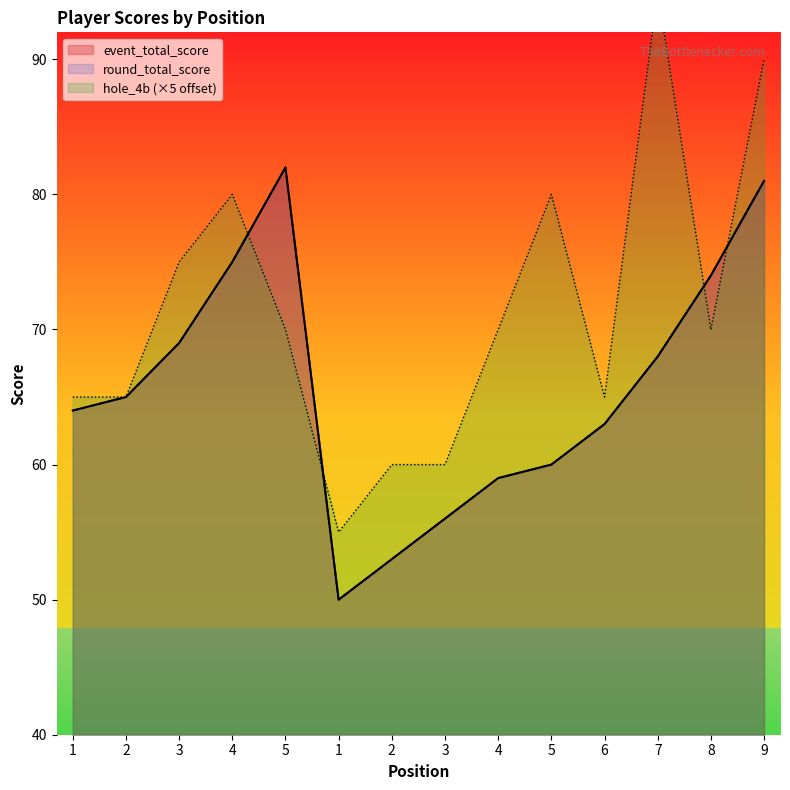

What is the approximate value of round_total_score at 7?

68